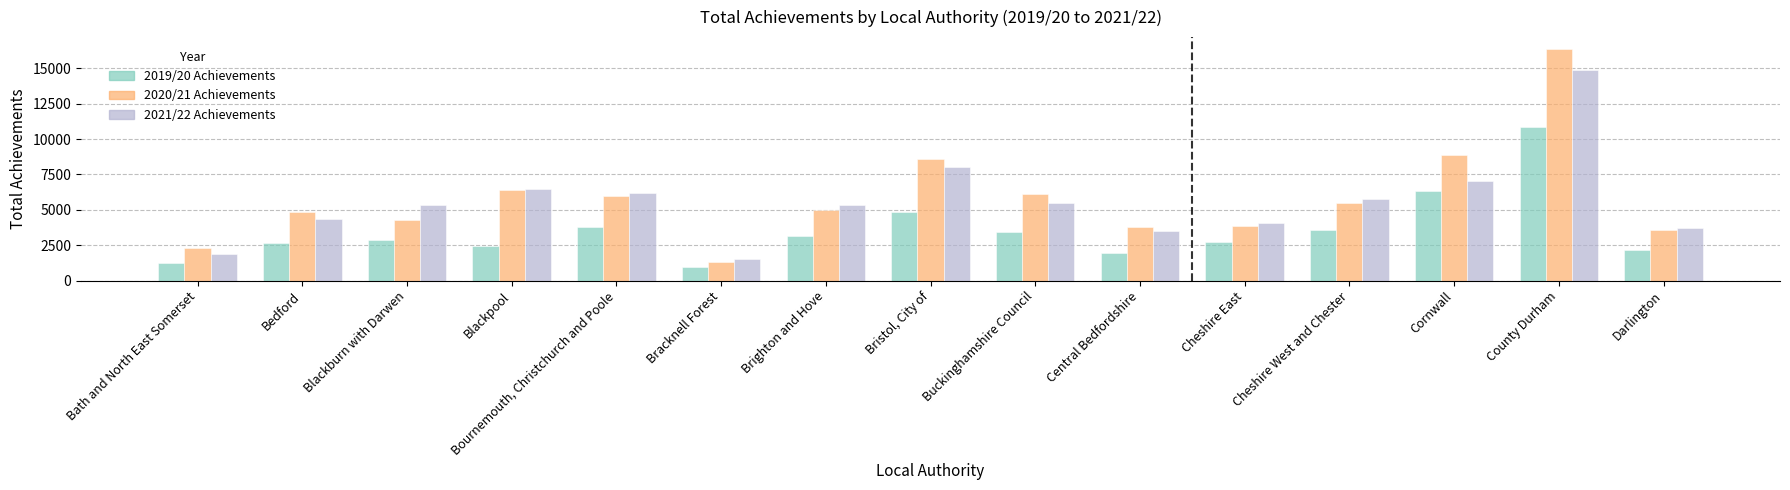

At how many categories does at least one series exceed 9137?

1